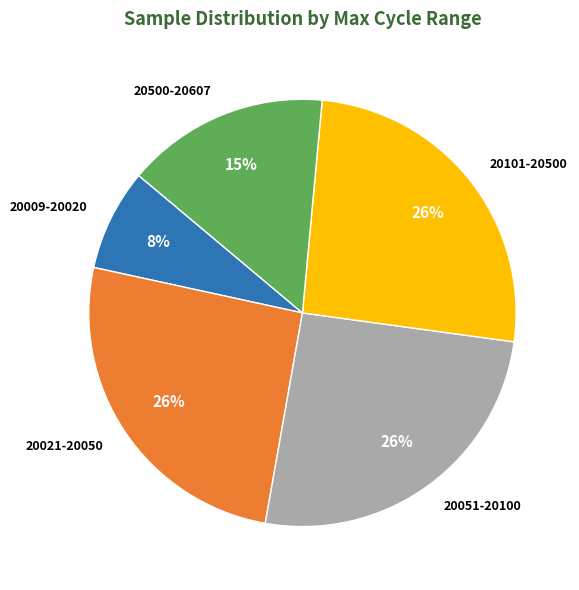

What percentage is the 20051-20100 slice, to the nearest percent?

26%